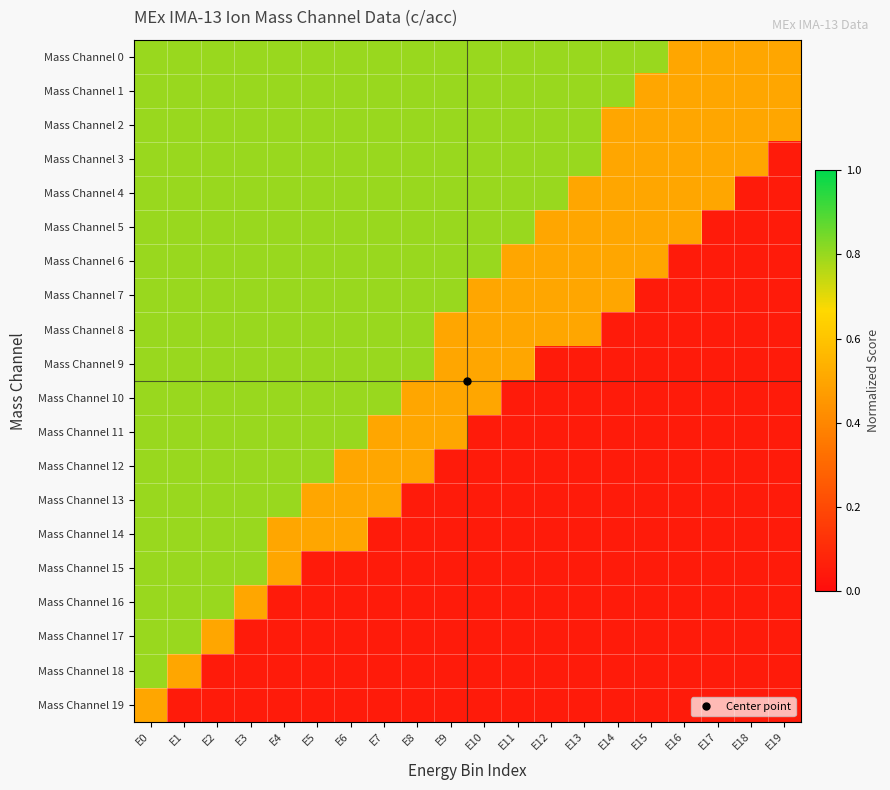

Rank the series at E0 from lowest to highest value.

Mass Channel 19, Mass Channel 0, Mass Channel 1, Mass Channel 2, Mass Channel 3, Mass Channel 4, Mass Channel 5, Mass Channel 6, Mass Channel 7, Mass Channel 8, Mass Channel 9, Mass Channel 10, Mass Channel 11, Mass Channel 12, Mass Channel 13, Mass Channel 14, Mass Channel 15, Mass Channel 16, Mass Channel 17, Mass Channel 18